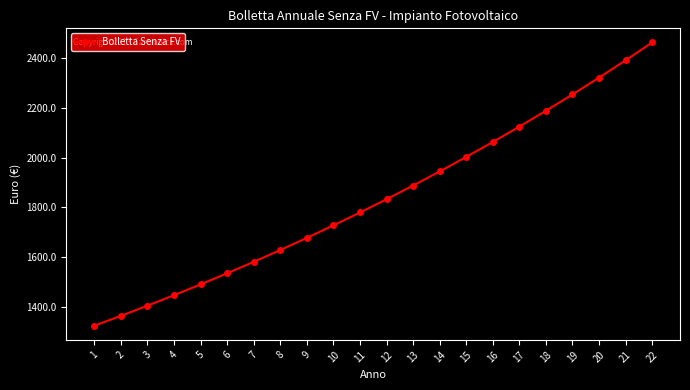

What is the maximum value shown in the chart?

2463.5